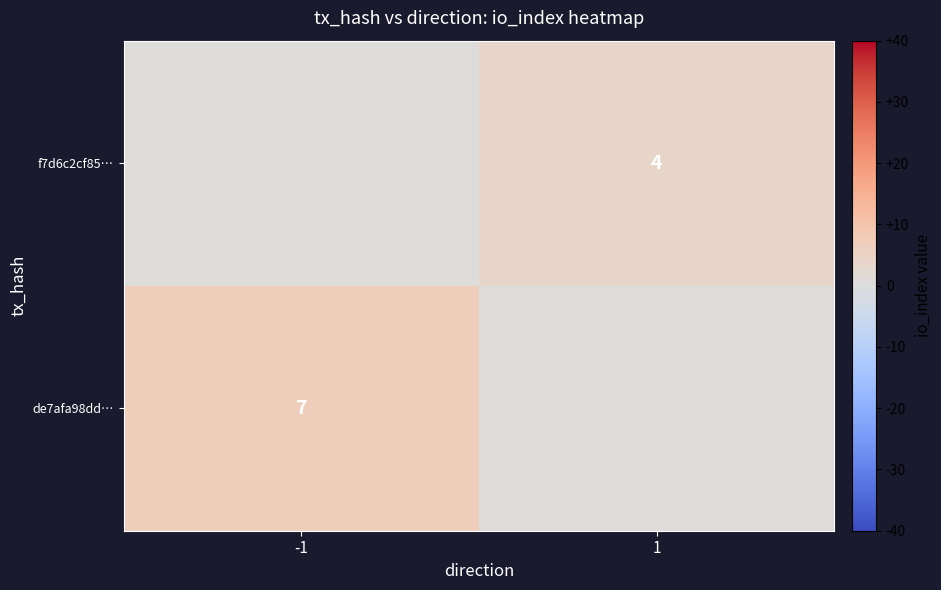

Is the value of de7afa98dd… at -1 greater than the value of f7d6c2cf85… at 1?

Yes